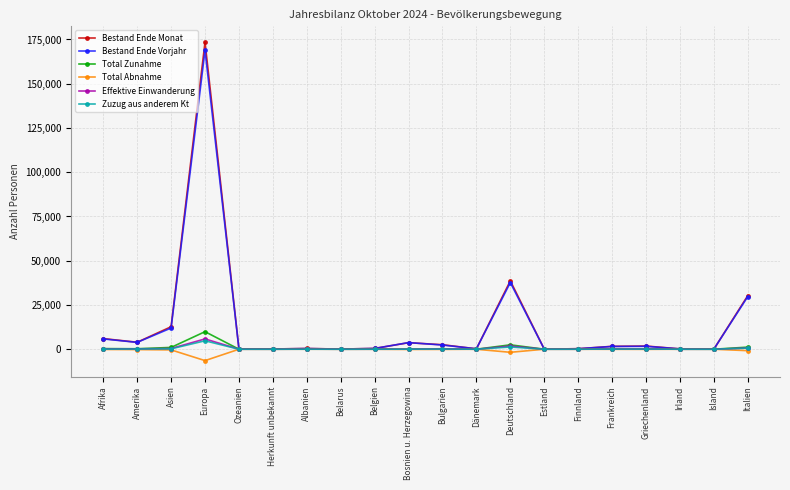

Between Europa and Griechenland, which series saw the biggest shift?

Bestand Ende Monat